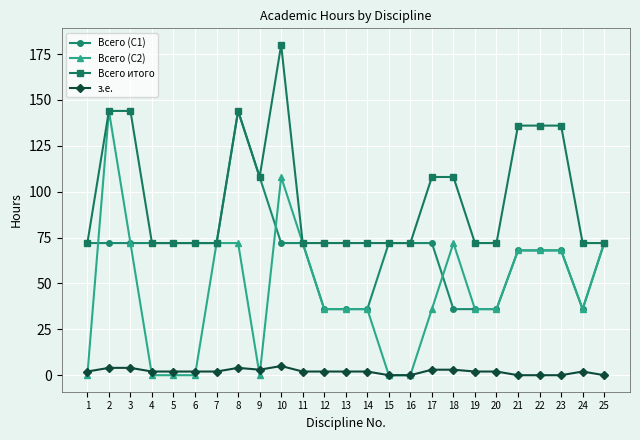

True or false: Всего итого has more than 1 interior local peaks.

True